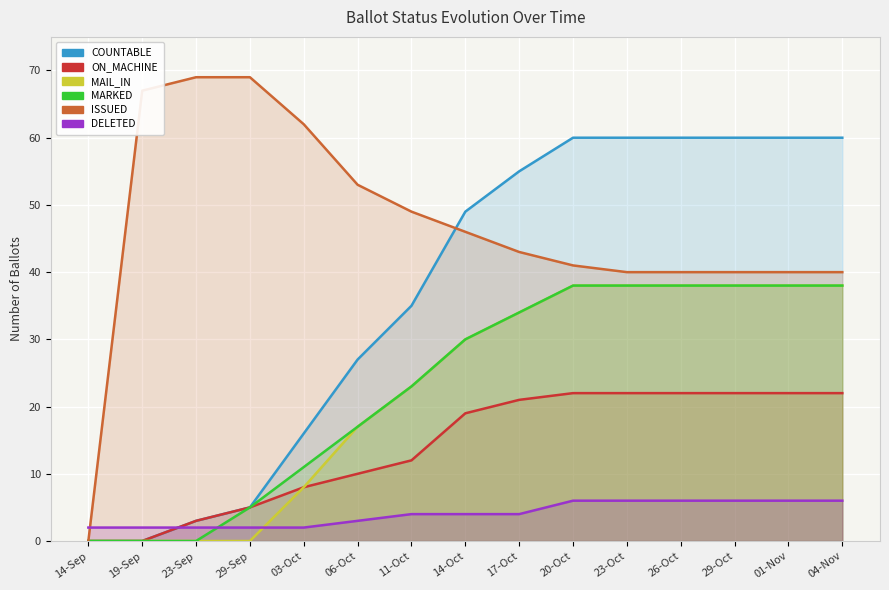

Rank the categories by ISSUED value from highest to lowest.

23-Sep, 29-Sep, 19-Sep, 03-Oct, 06-Oct, 11-Oct, 14-Oct, 17-Oct, 20-Oct, 23-Oct, 26-Oct, 29-Oct, 01-Nov, 04-Nov, 14-Sep